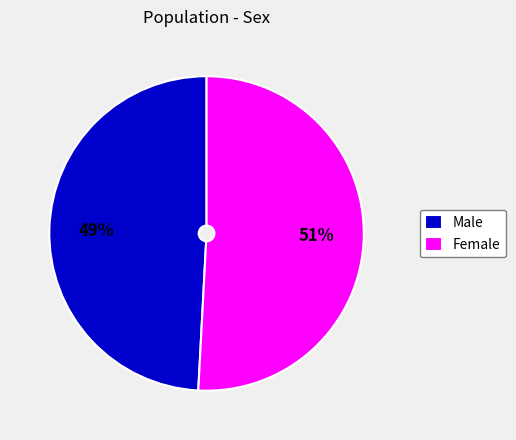

What percentage is the Female slice, to the nearest percent?

51%